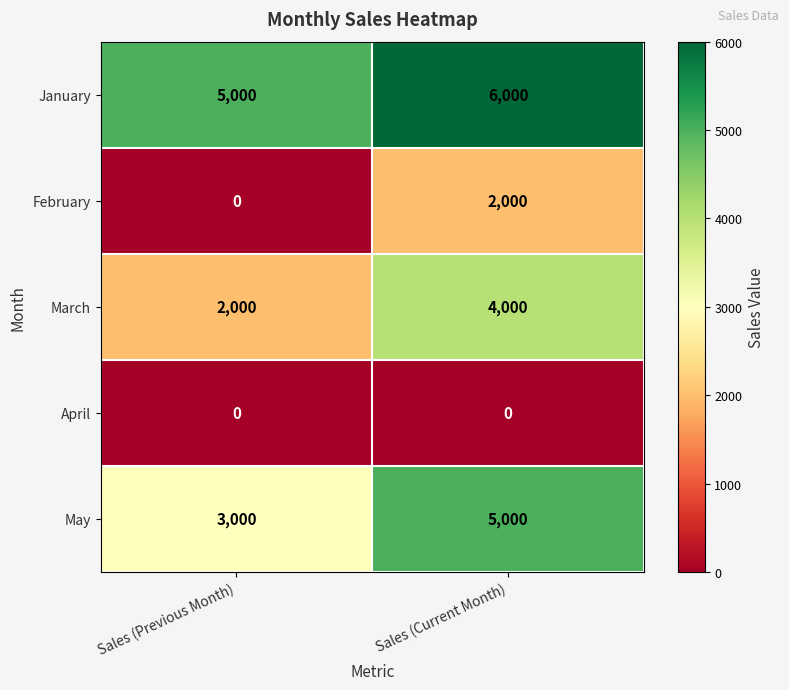

What is the lowest value of the March series?

2000